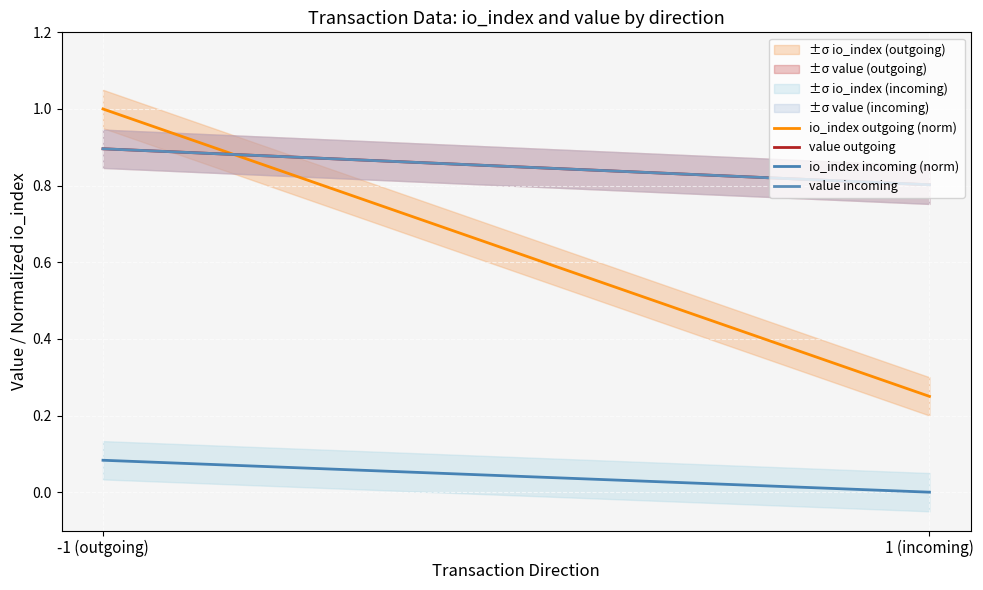

Reading left to right, extract all data points from this chart.

io_index outgoing (norm): 1.0	0.2
value outgoing: 0.9	0.8
io_index incoming (norm): 0.1	0.0
value incoming: 0.9	0.8